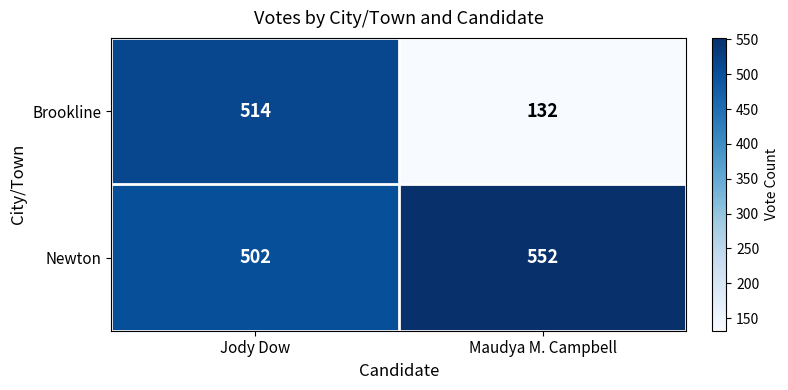

Rank the series by their average value, from highest to lowest.

Newton, Brookline